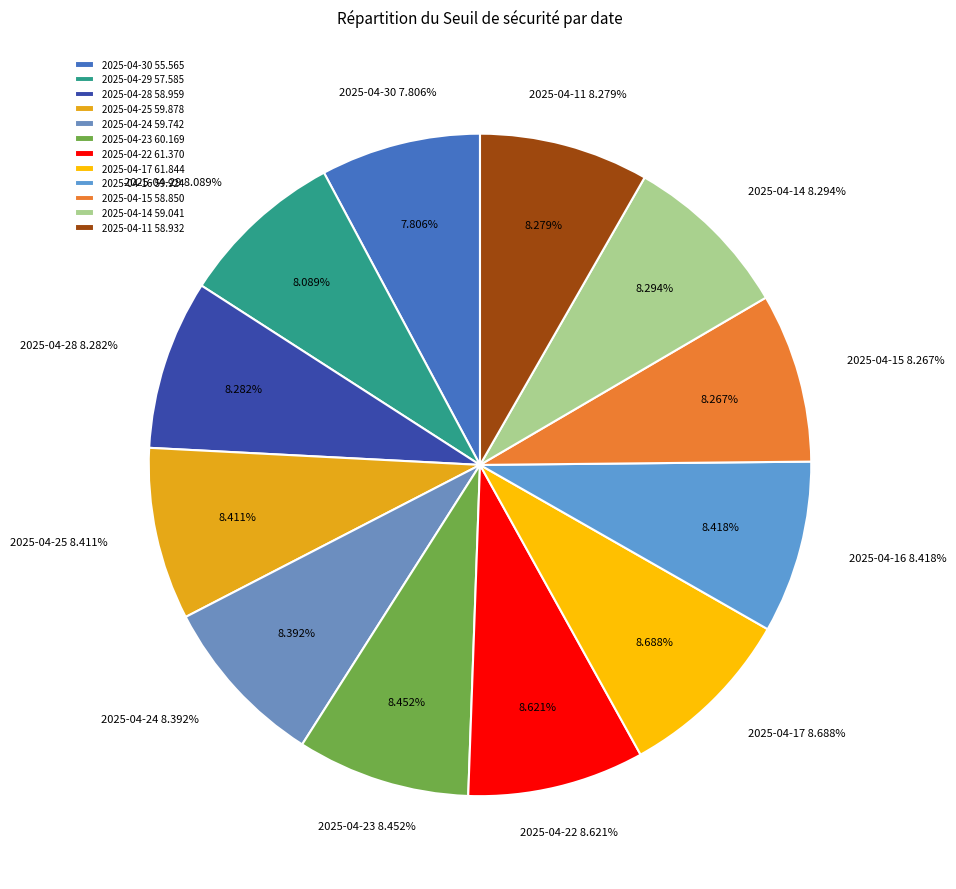

Which category has the smallest portion of the pie?

2025-04-30